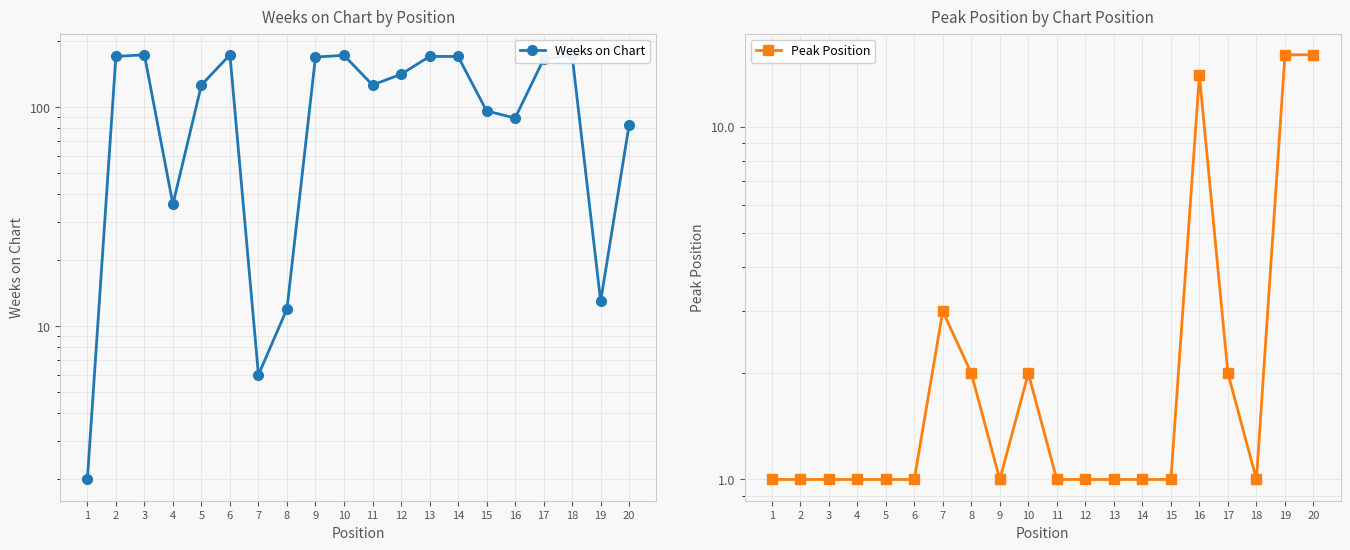

What is the greatest value displayed?

173